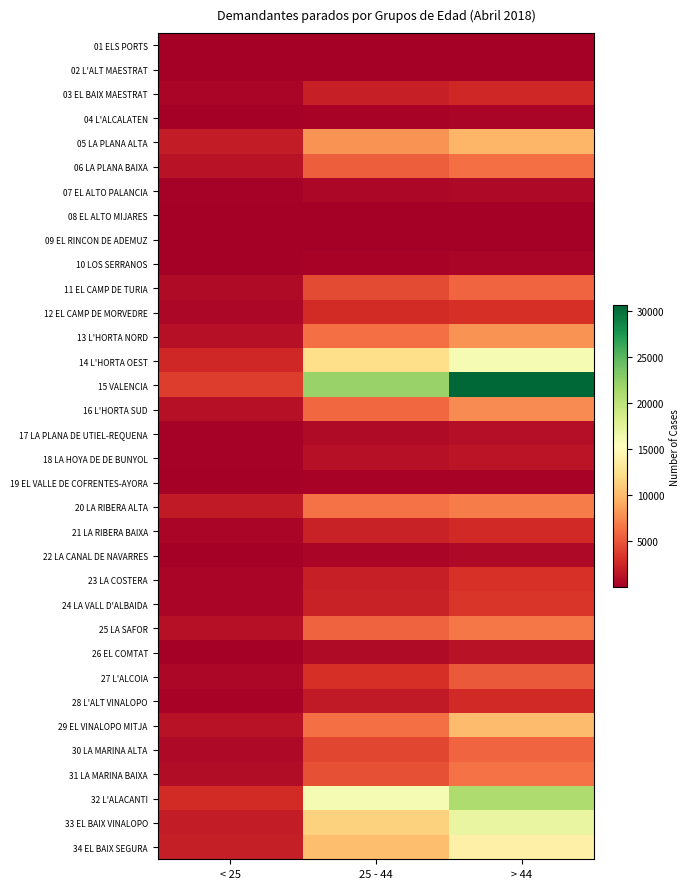

List the series in order of their peak value, highest first.

15 VALENCIA, 32 L'ALACANTI, 33 EL BAIX VINALOPO, 14 L'HORTA OEST, 34 EL BAIX SEGURA, 29 EL VINALOPO MITJA, 05 LA PLANA ALTA, 13 L'HORTA NORD, 16 L'HORTA SUD, 20 LA RIBERA ALTA, 25 LA SAFOR, 31 LA MARINA BAIXA, 06 LA PLANA BAIXA, 30 LA MARINA ALTA, 11 EL CAMP DE TURIA, 27 L'ALCOIA, 24 LA VALL D'ALBAIDA, 23 LA COSTERA, 12 EL CAMP DE MORVEDRE, 21 LA RIBERA BAIXA, 28 L'ALT VINALOPO, 03 EL BAIX MAESTRAT, 18 LA HOYA DE DE BUNYOL, 26 EL COMTAT, 17 LA PLANA DE UTIEL-REQUENA, 07 EL ALTO PALANCIA, 22 LA CANAL DE NAVARRES, 04 L'ALCALATEN, 10 LOS SERRANOS, 19 EL VALLE DE COFRENTES-AYORA, 02 L'ALT MAESTRAT, 08 EL ALTO MIJARES, 09 EL RINCON DE ADEMUZ, 01 ELS PORTS